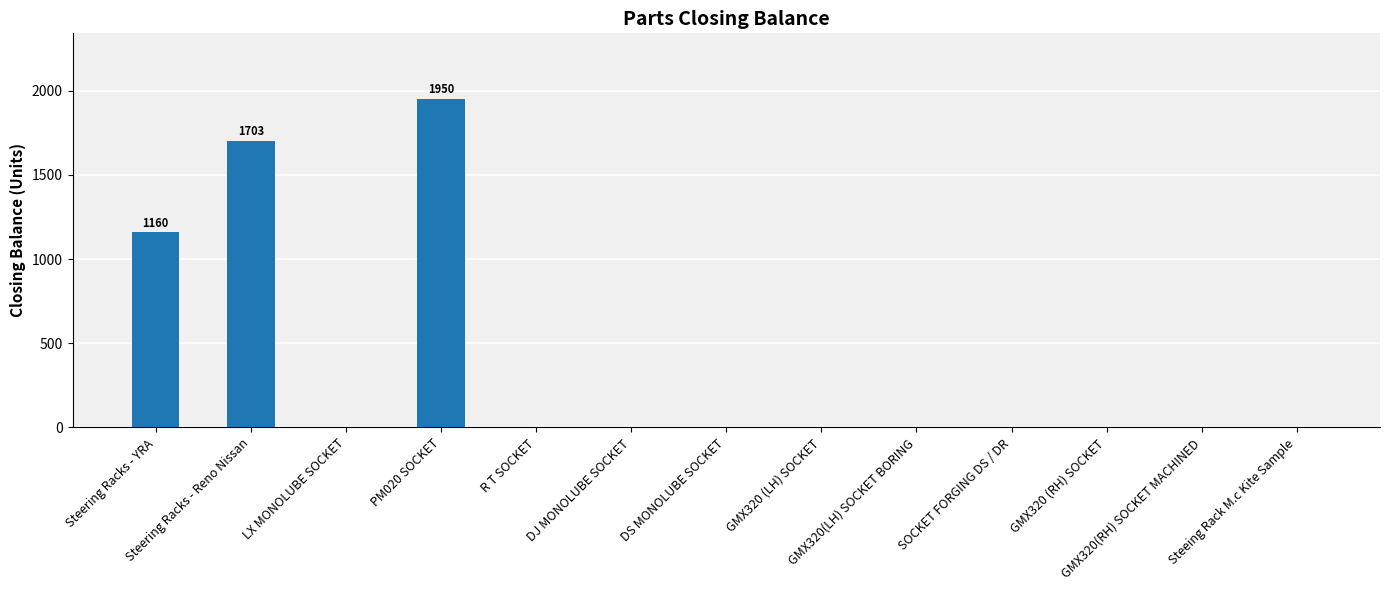

What is the maximum value shown in the chart?

1950